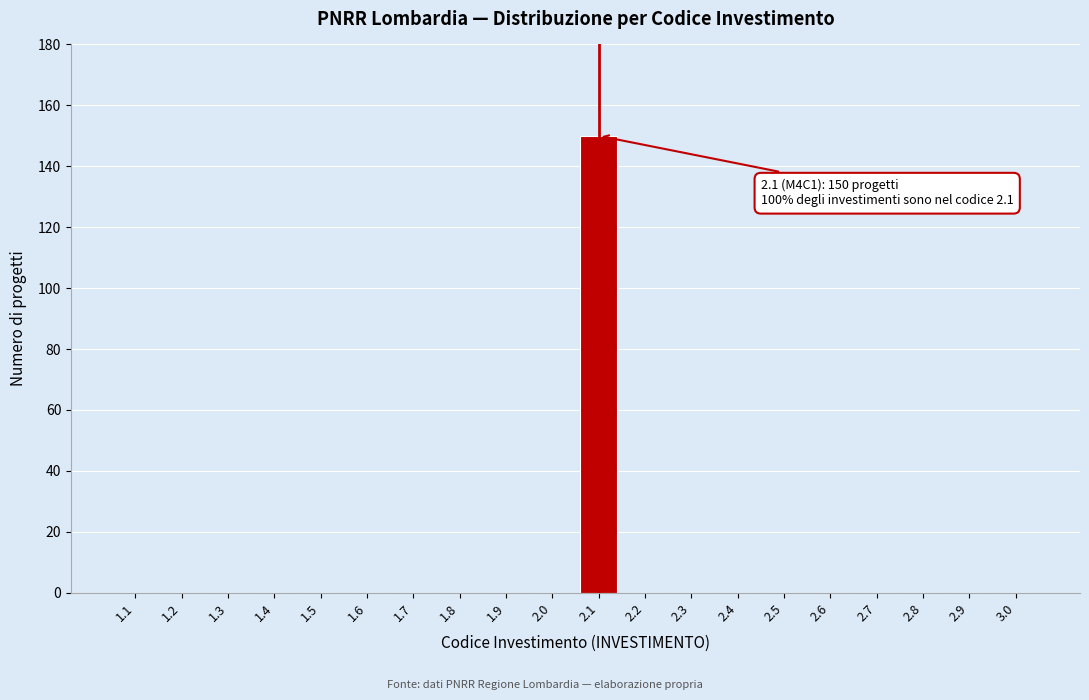

Reading right to left, transcribe all the data shown in this chart.

3.0=0	2.9=0	2.8=0	2.7=0	2.6=0	2.5=0	2.4=0	2.3=0	2.2=0	2.1=150	2.0=0	1.9=0	1.8=0	1.7=0	1.6=0	1.5=0	1.4=0	1.3=0	1.2=0	1.1=0